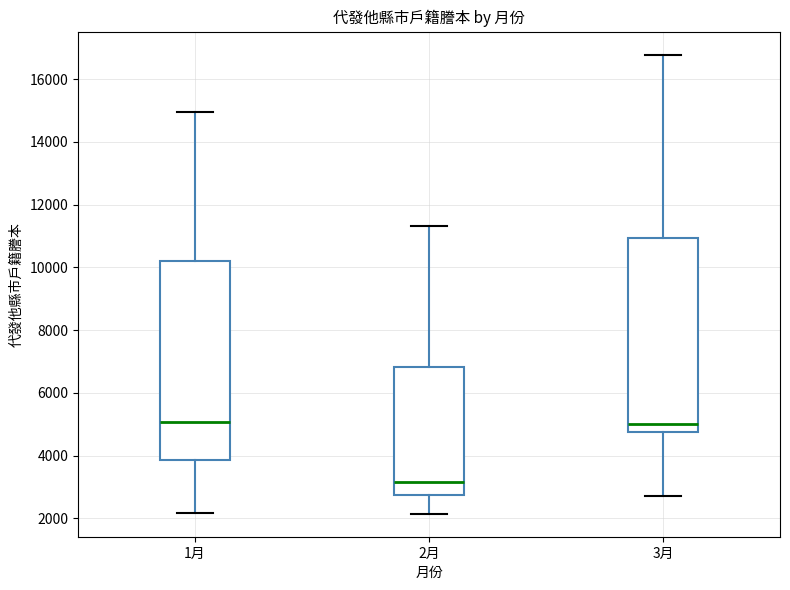

Reading left to right, read every box against the y-axis: the position of its median line, the range the box covers, and the ends of its whiskers. The values are not printed on the chart, so give them approximately, as read against the axis.

1月: median 5000, box 3800 to 10200, whiskers 2200 to 15000
2月: median 3200, box 2800 to 6800, whiskers 2200 to 11400
3月: median 5000, box 4800 to 11000, whiskers 2800 to 16800